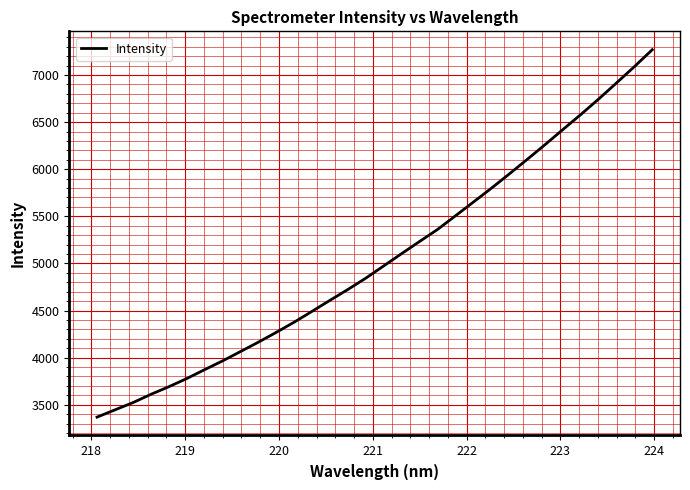

What is the difference between the maximum and second lowest values?

3824.2